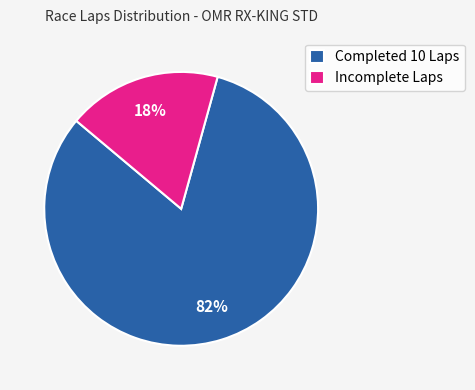

What is the largest slice in the pie chart?

Completed 10 Laps